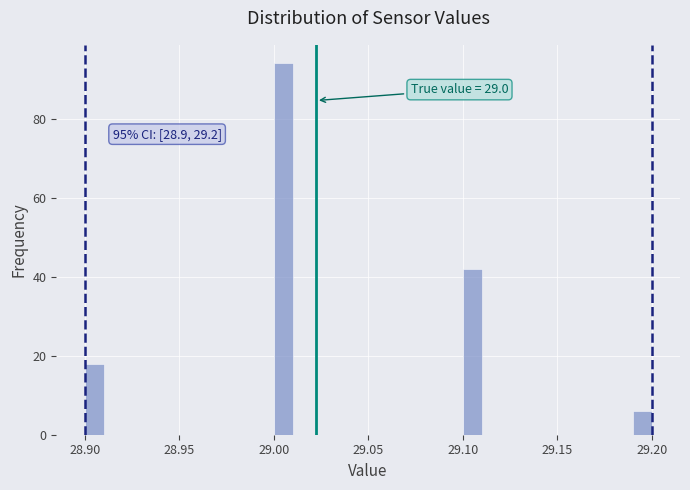

Around what value on the x-axis is the tallest bar? Give the approximate position of its centre, as read against the axis.

29.005